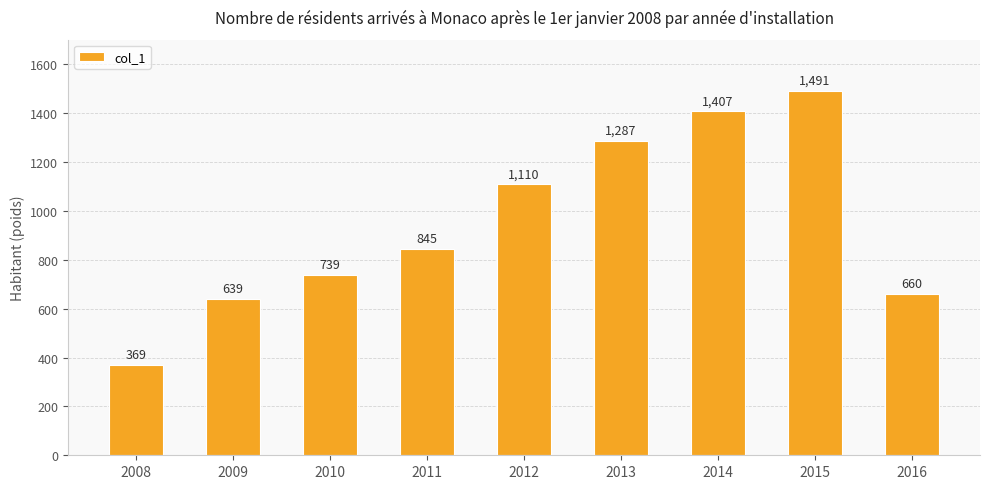

Does the chart contain stacked bars?

No